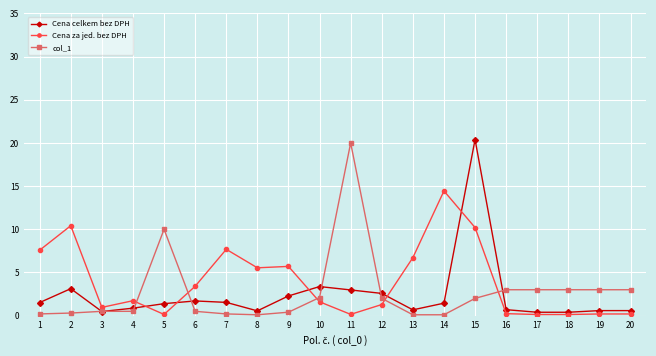

At which label does Cena celkem bez DPH reach its peak?

15